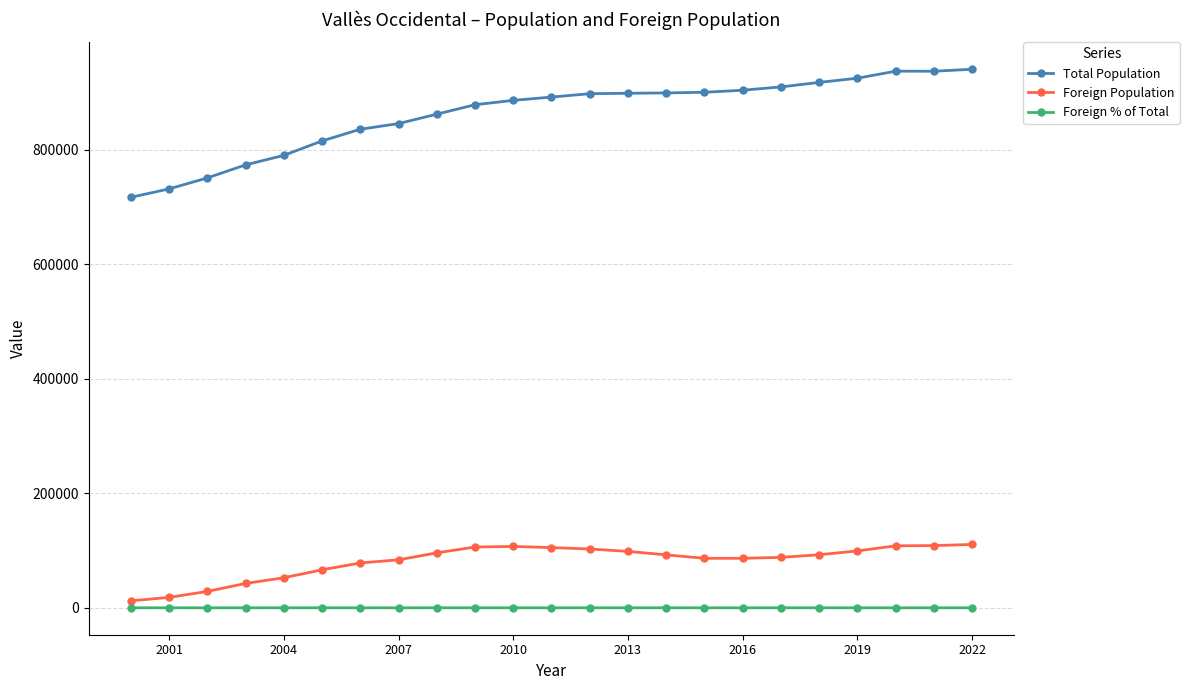

Which series has the largest total across all categories?

Total Population